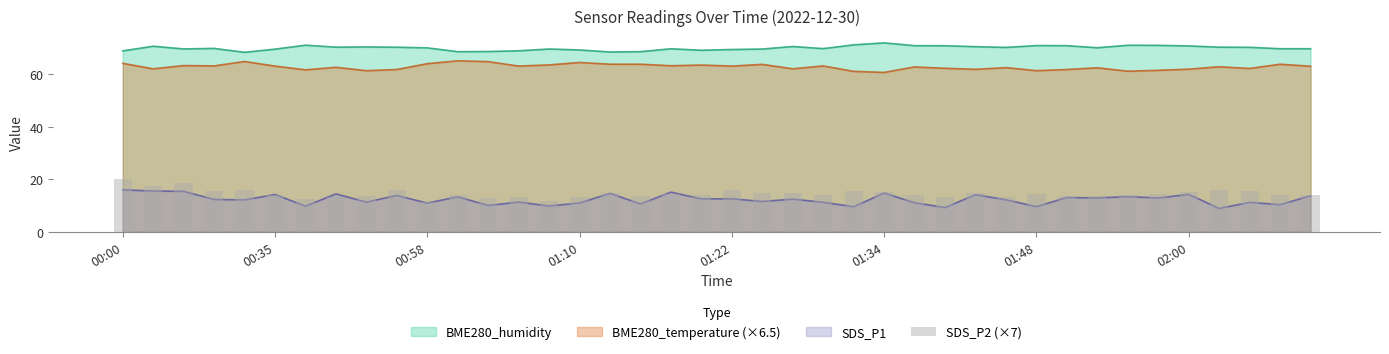

True or false: the data shows 14.6 at 18.

True